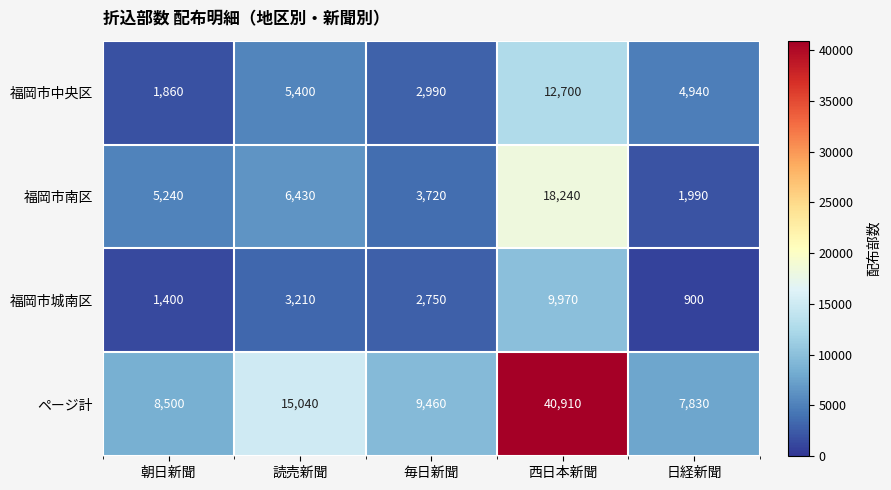

Rank the categories by 福岡市中央区 value from highest to lowest.

西日本新聞, 読売新聞, 日経新聞, 毎日新聞, 朝日新聞